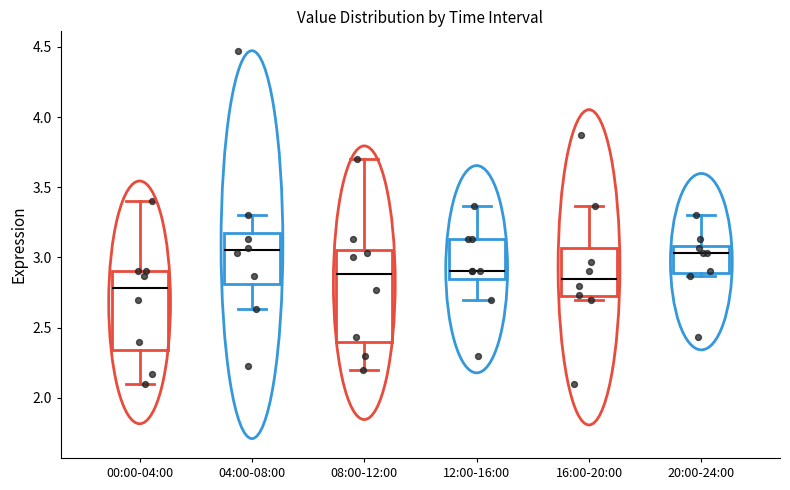

Which box has the lowest median line?

00:00-04:00